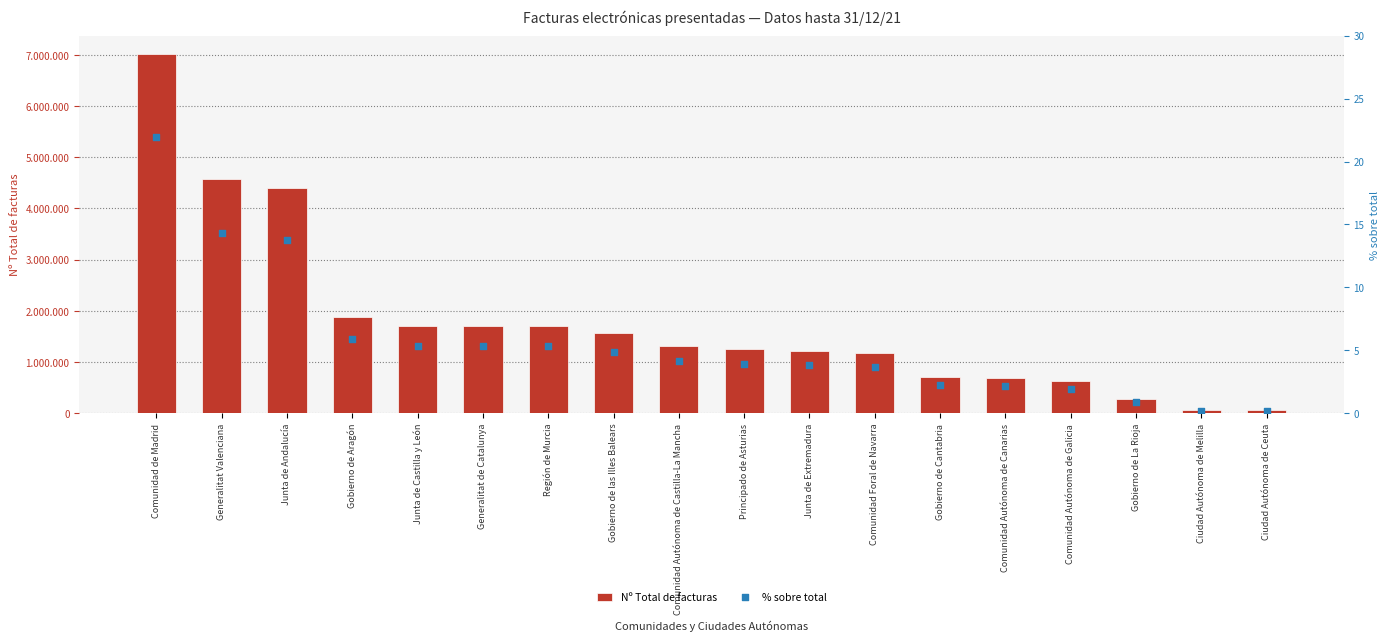

Which series reaches the minimum Y coordinate?

% sobre total